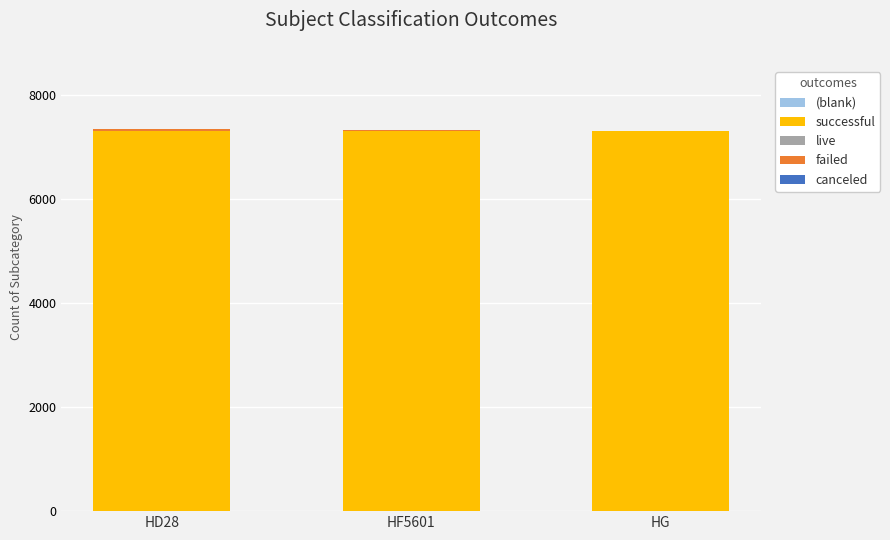

The value of successful at HG is 7308. True or false?

True